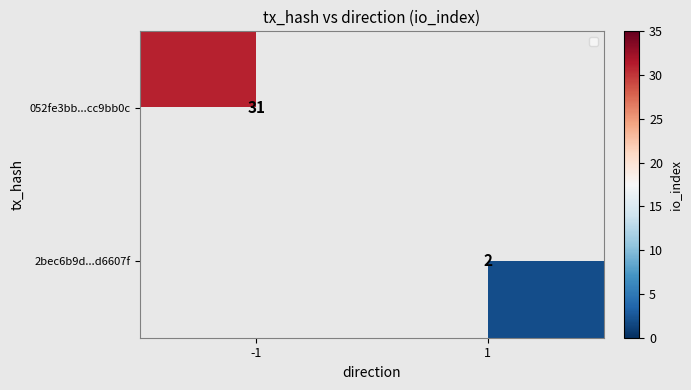

What is the greatest value displayed?

31.0